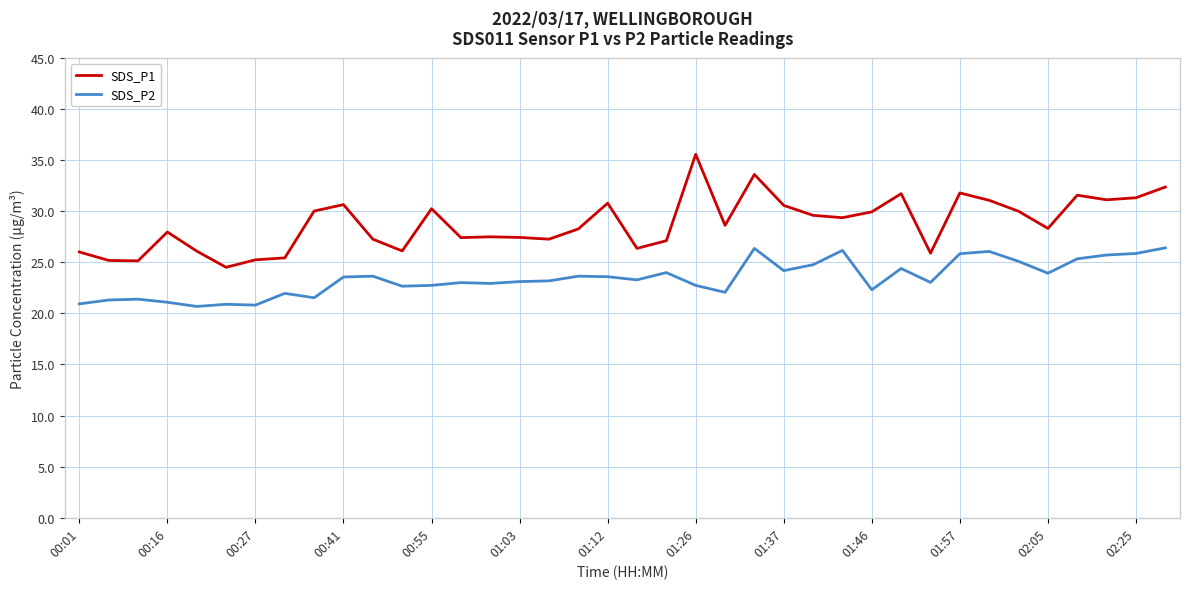

What is the highest value of the SDS_P2 series?

26.4